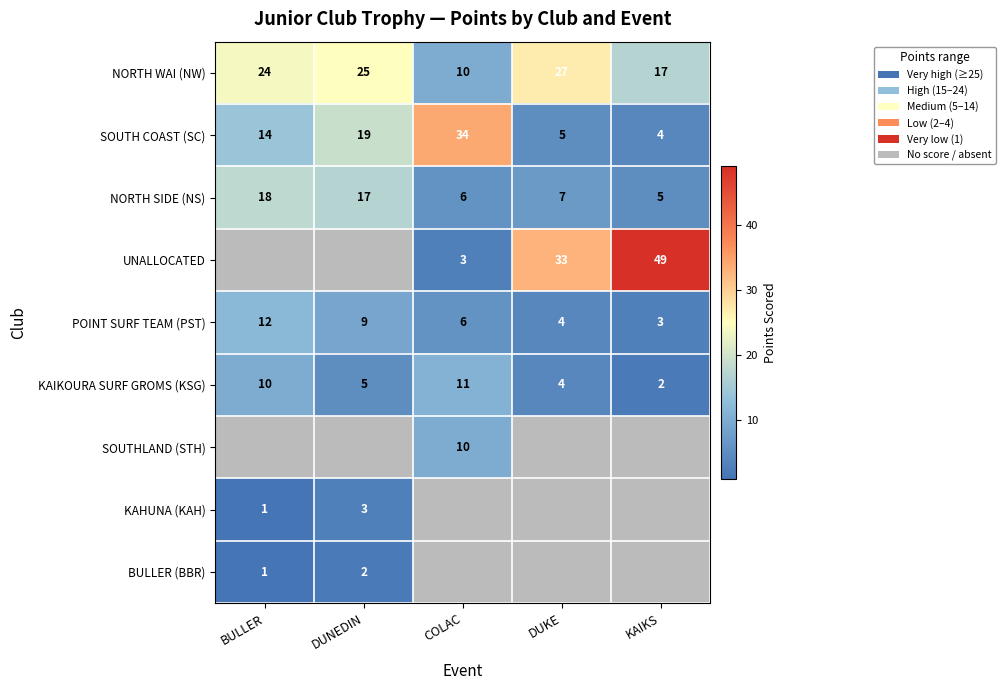

Rank the categories by KAIKOURA SURF GROMS (KSG) value from highest to lowest.

COLAC, BULLER, DUNEDIN, DUKE, KAIKS